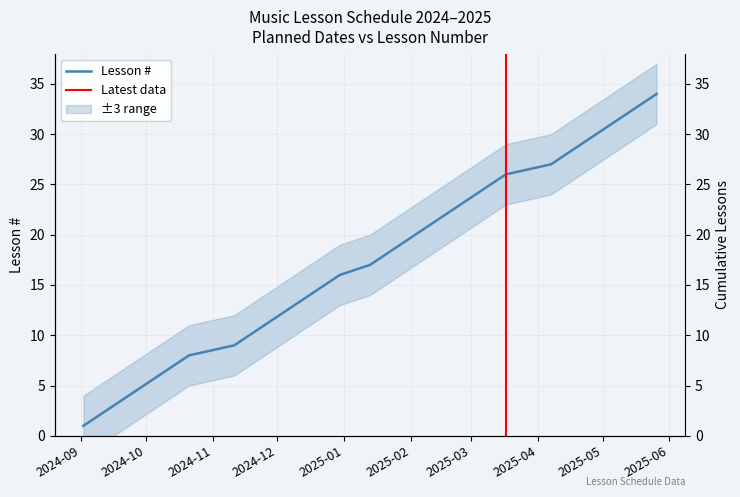

At which label does the data first exceed 18?

2025-01-27